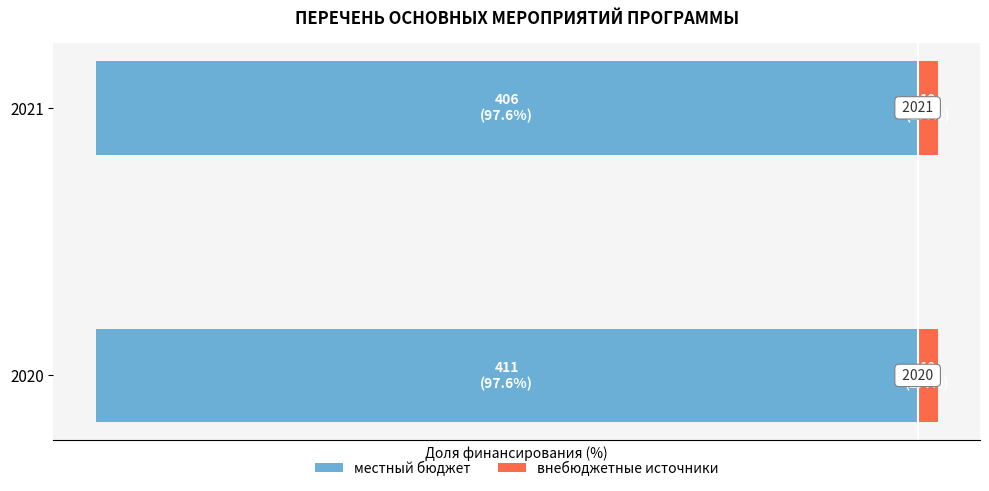

At how many categories does at least one series exceed -51?

2